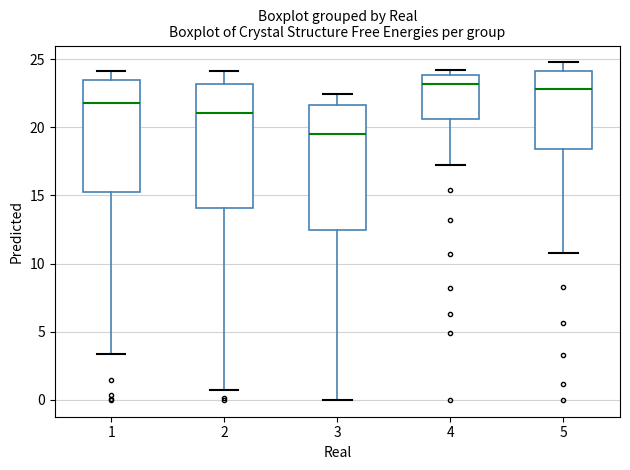

Reading left to right, transcribe this box plot: for each box, give where its median line is, the range the box spans, and where its two whiskers end, as read against the y-axis. The values are not printed on the chart, so give them approximately, as read against the axis.

1: median 22.0, box 15.0 to 23.5, whiskers 3.5 to 24.0
2: median 21.0, box 14.0 to 23.0, whiskers 0.5 to 24.0
3: median 19.5, box 12.5 to 21.5, whiskers 0.0 to 22.5
4: median 23.0, box 20.5 to 24.0, whiskers 17.0 to 24.0 (just above the box's upper edge)
5: median 23.0, box 18.5 to 24.0, whiskers 11.0 to 25.0